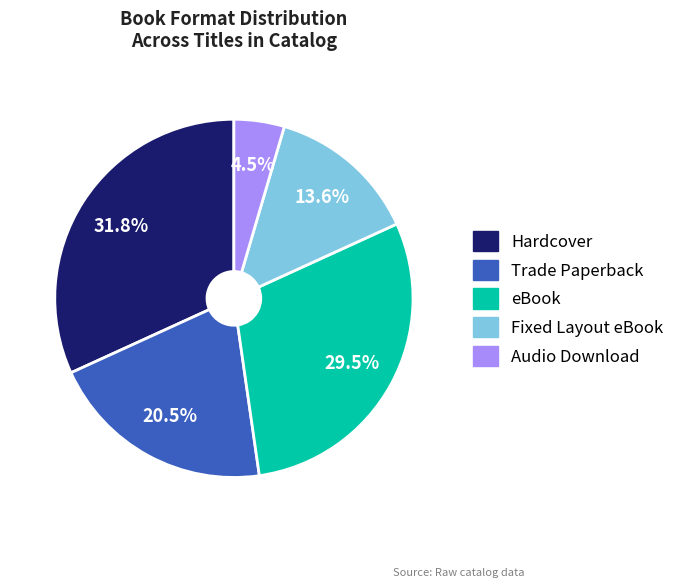

Which slice is the largest?

Hardcover